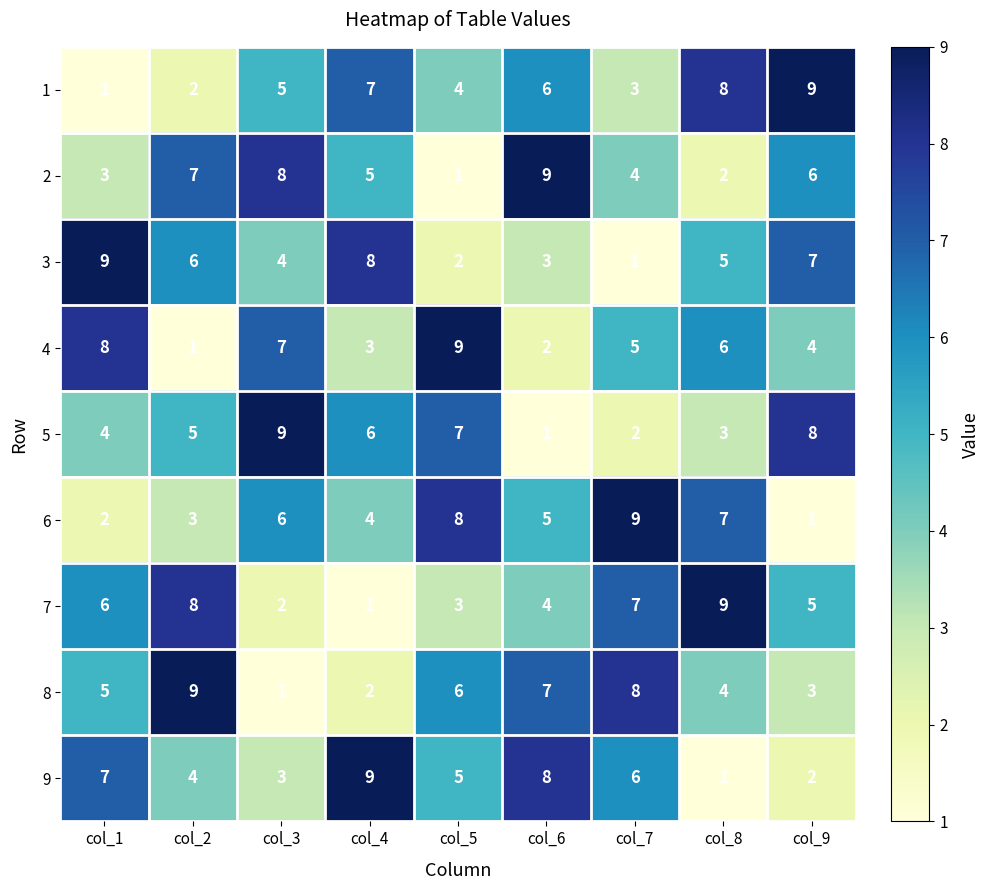

At how many categories does at least one series exceed 8?

9